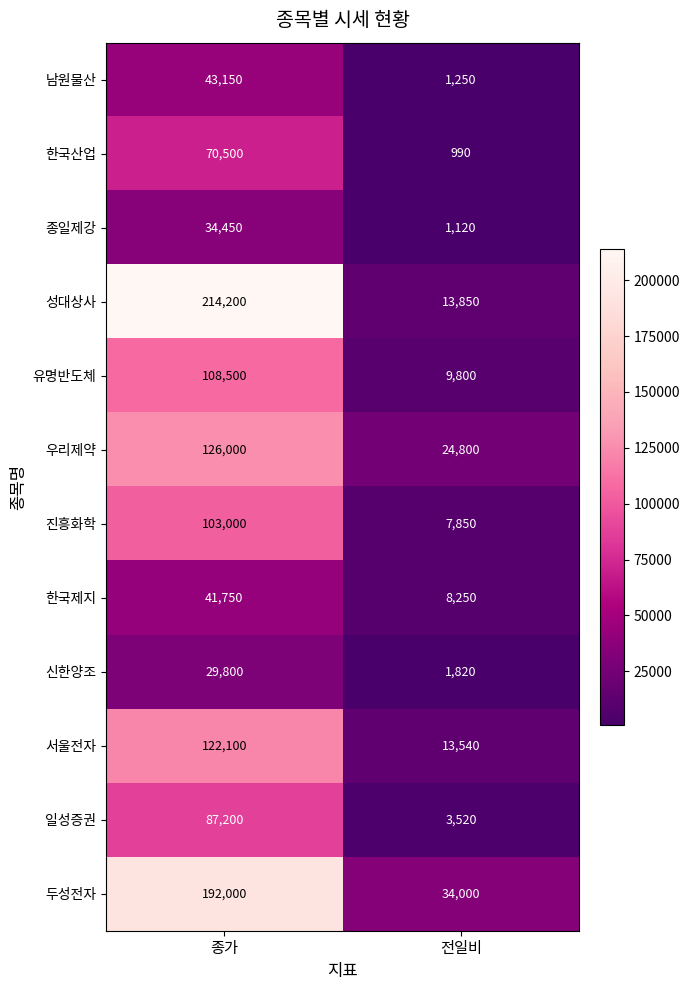

Between 종가 and 전일비, which series saw the biggest shift?

성대상사